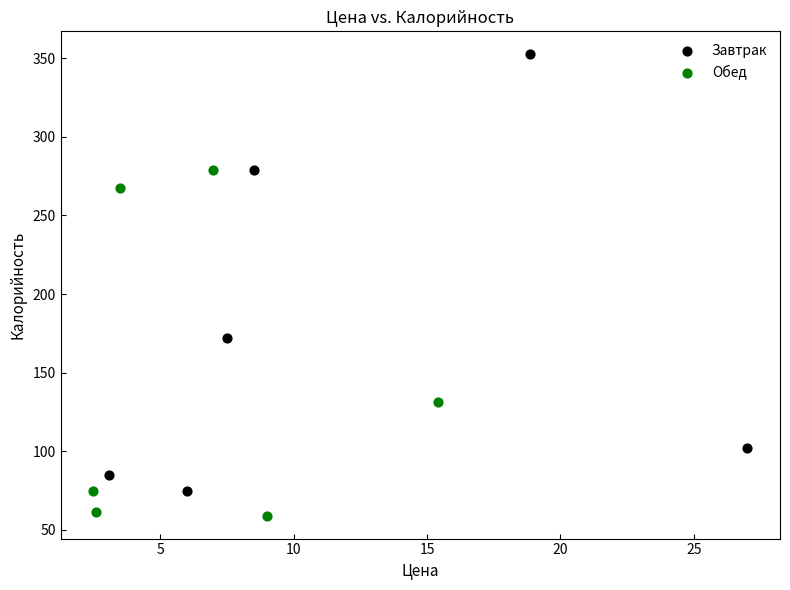

Which series has the widest spread of Y values?

Завтрак